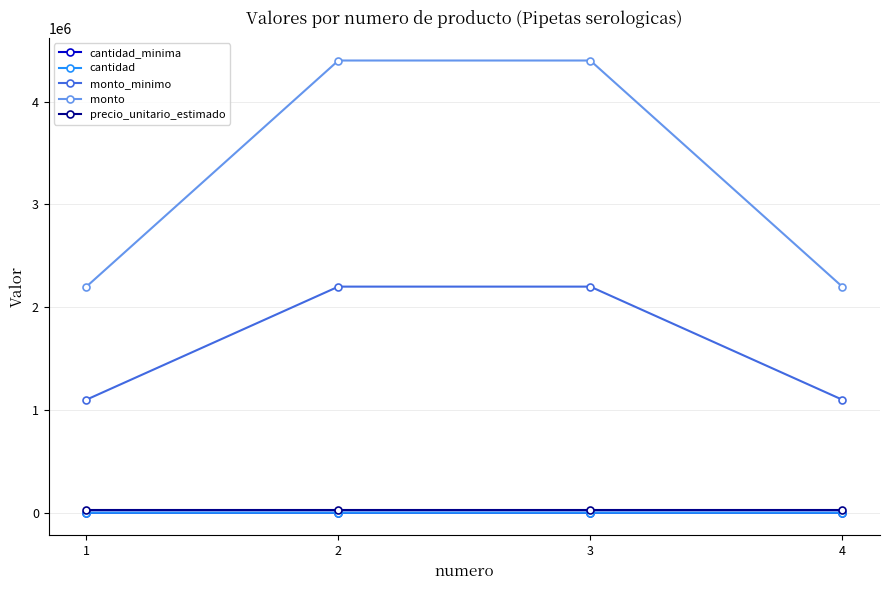

What value does the precio_unitario_estimado series have at 2?

22000